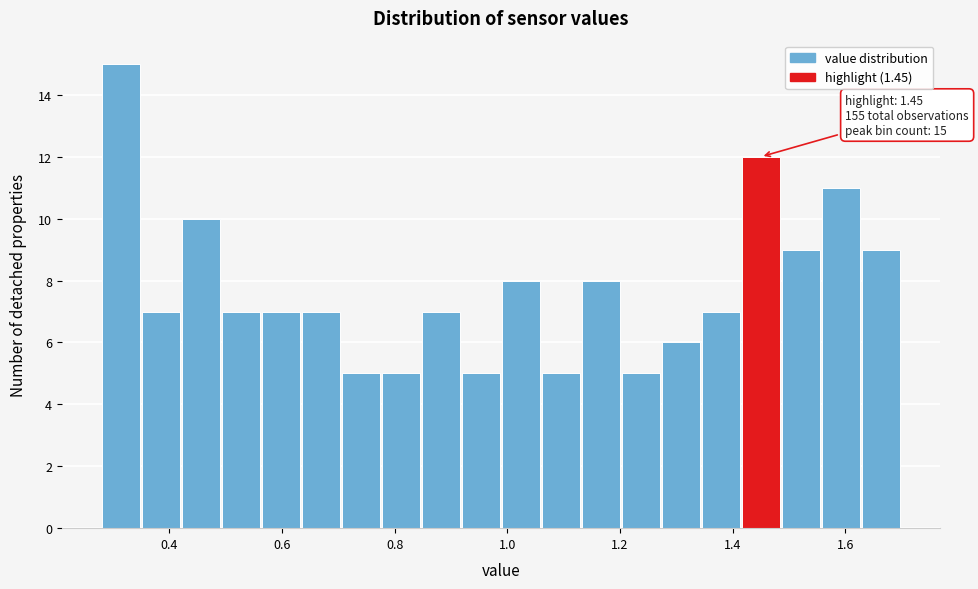

Read against the x-axis, roughly where is the centre of the tallest bar?

0.32